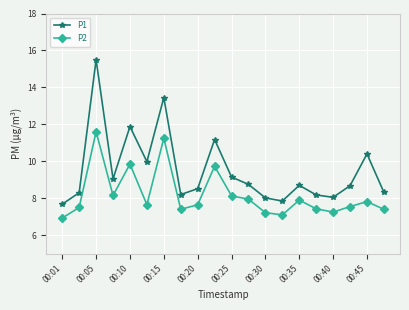

How many categories are shown in the chart?

20